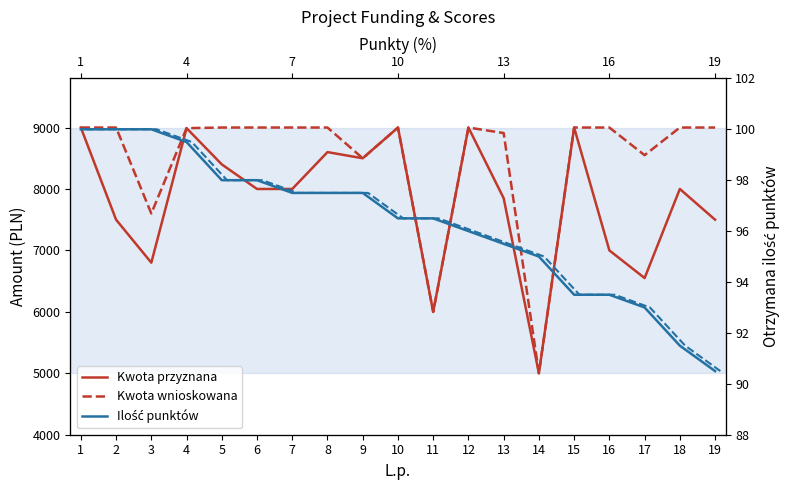

What is the value of the Kwota wnioskowana point at the 11th from the left?

6000.0